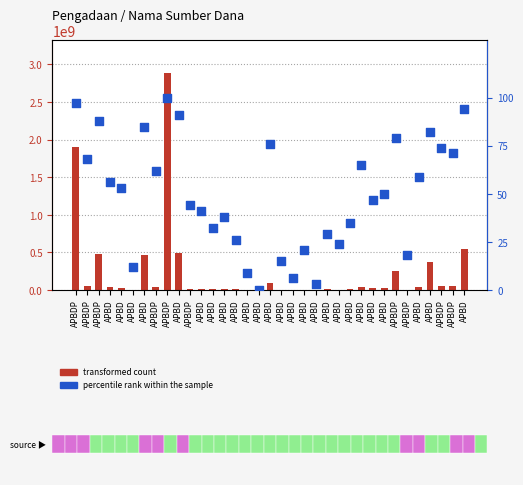

What is the total value across all series at APBDP?

1903467997